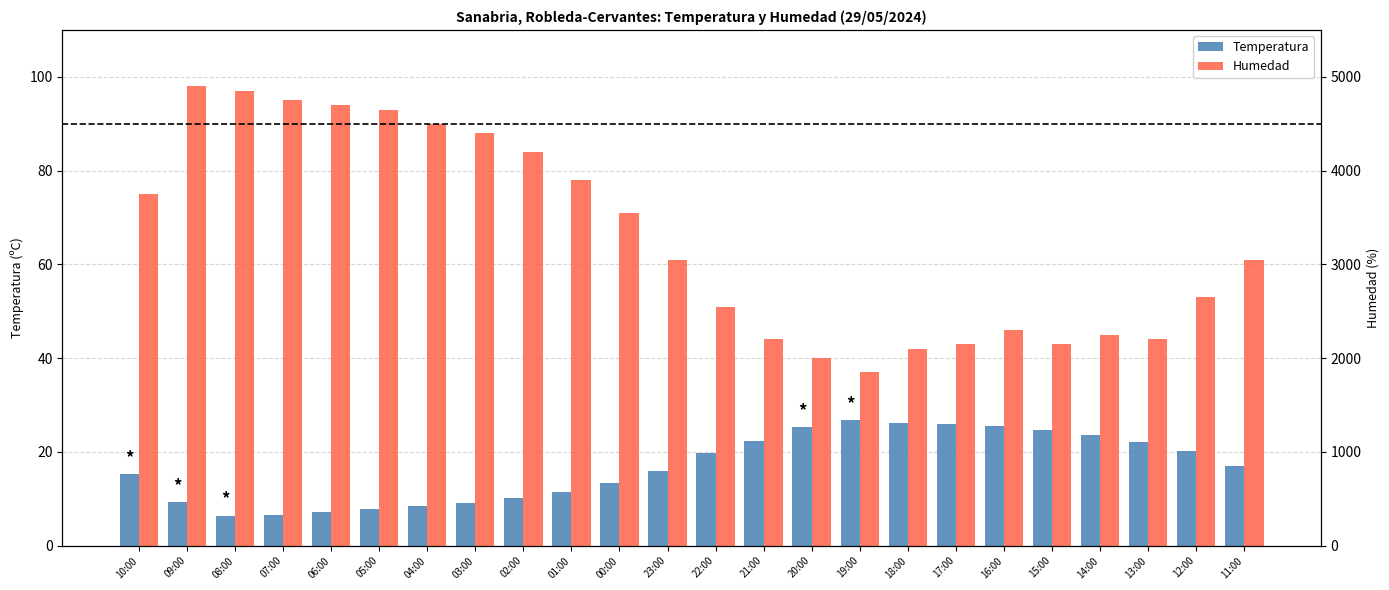

At which category is the sum across all series the highest?

09:00